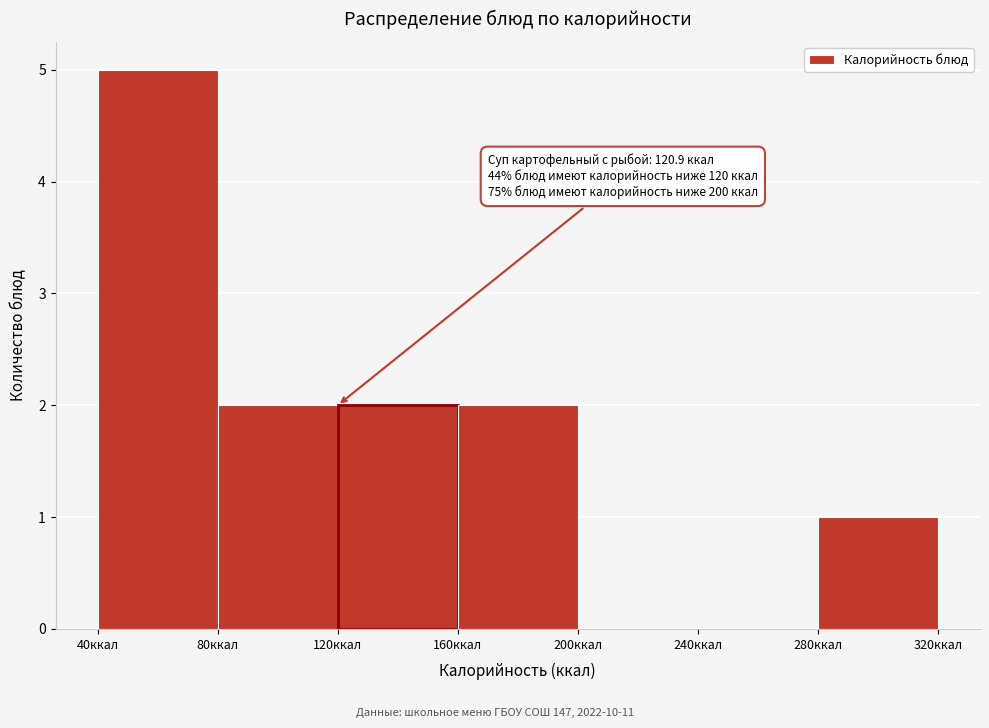

Over which range of the x-axis is the bar tallest?

40 to 80